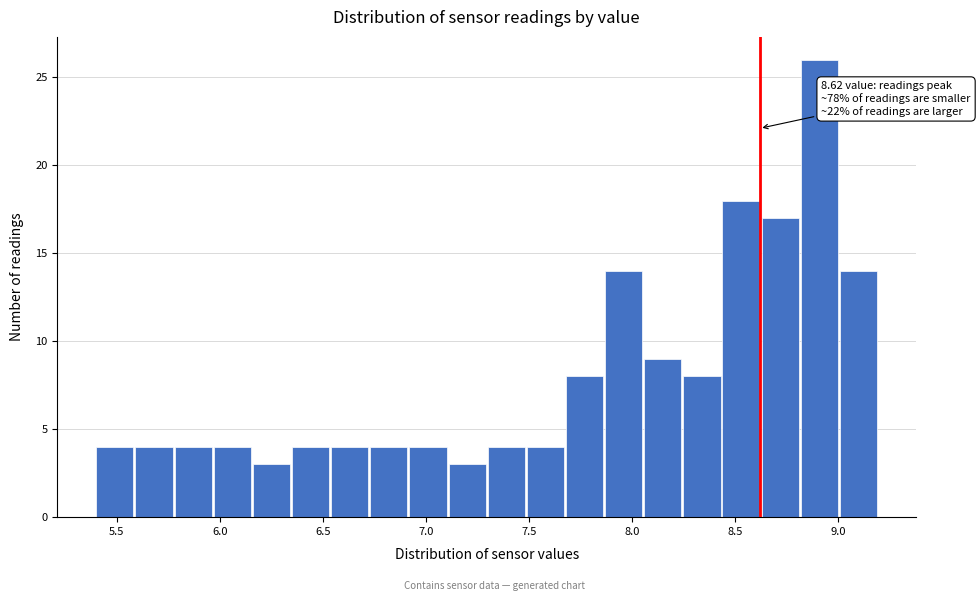

Read against the x-axis, roughly where is the centre of the tallest bar?

8.90